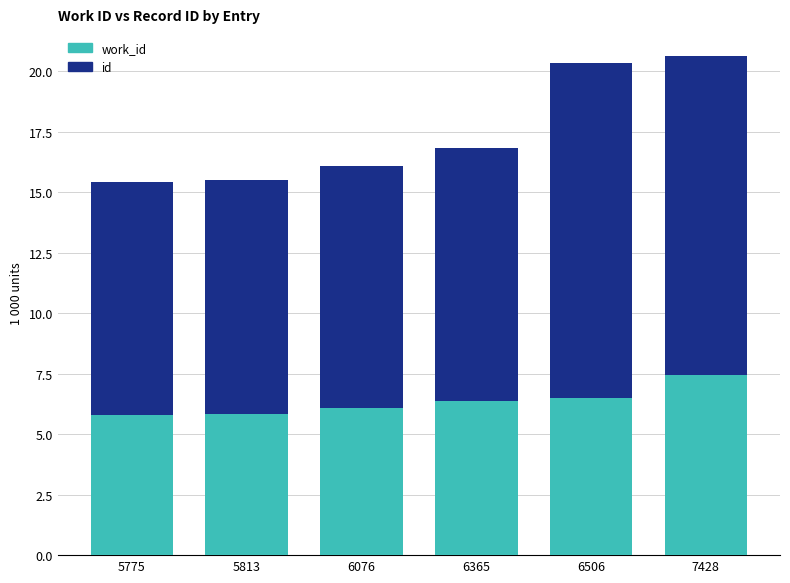

Is it true that work_id equals 8.6 at 5813?

False